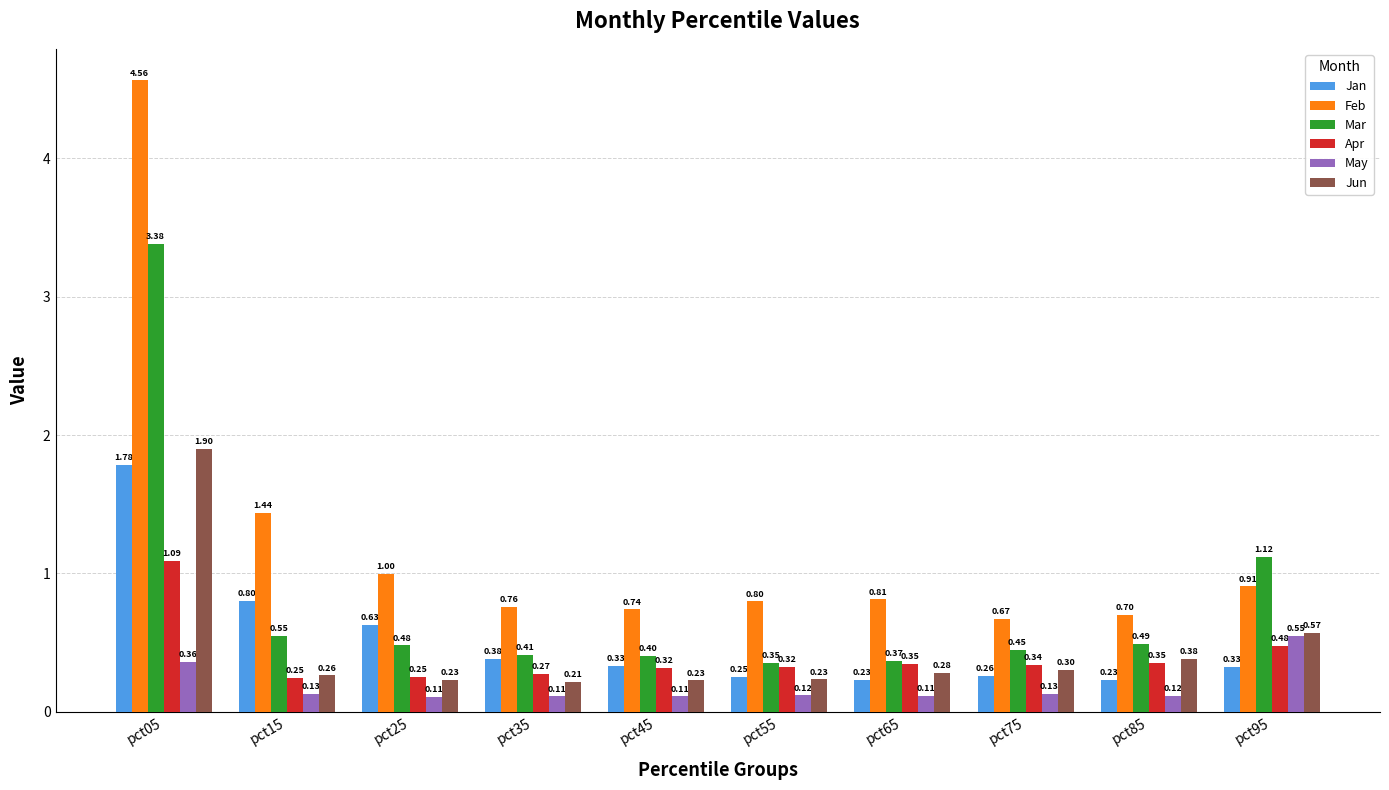

At how many categories does at least one series exceed 0?

10